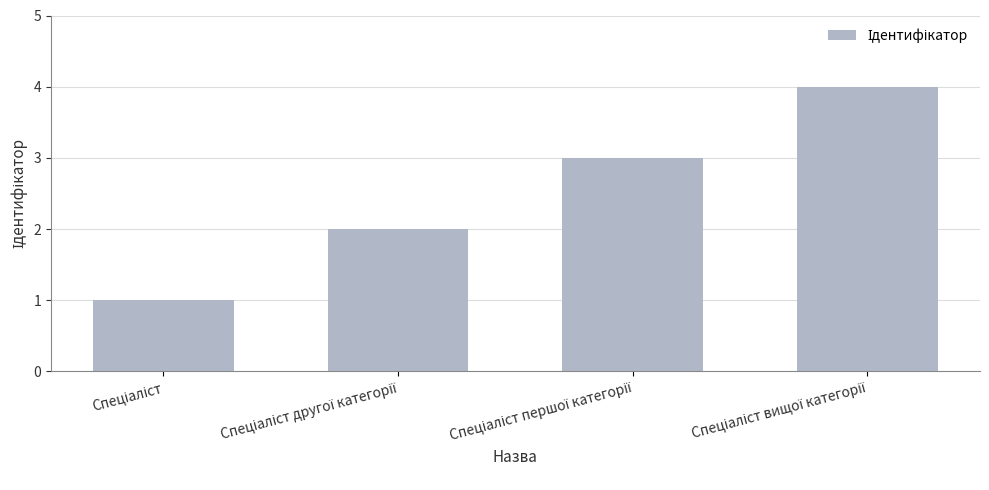

What is the difference between the maximum and minimum values?

3